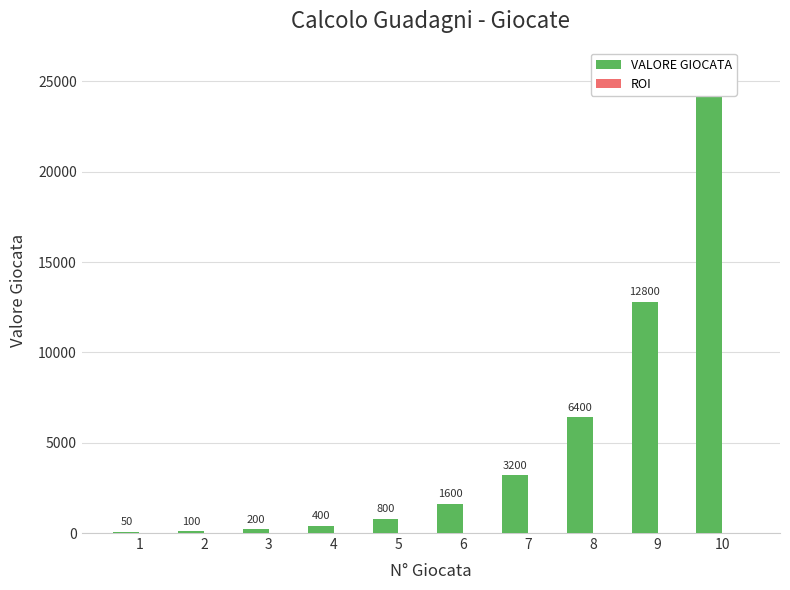

Is the value of VALORE GIOCATA at 8 greater than the value of ROI at 2?

Yes